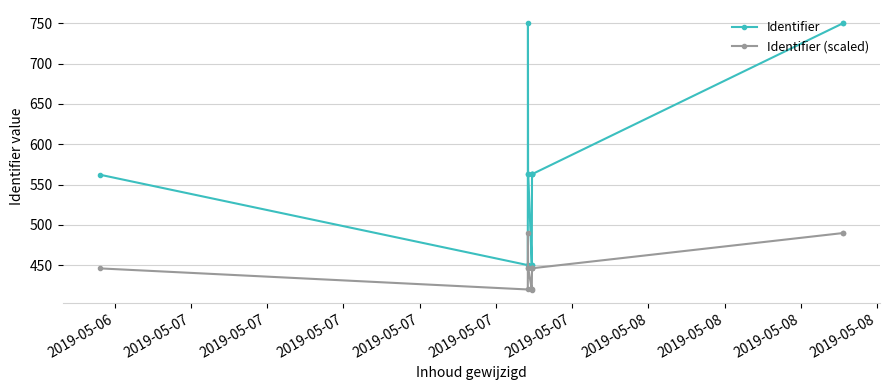

What is the total value across all series at 2019-05-07?

870.4